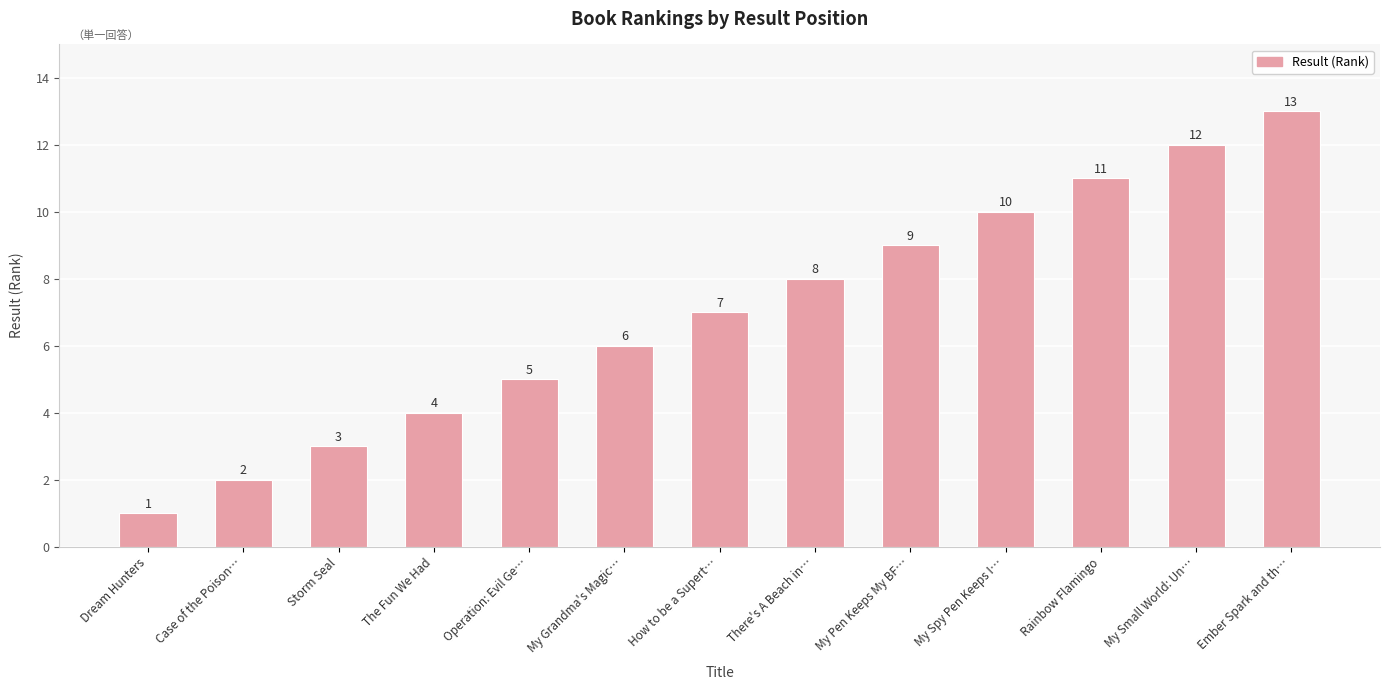

List the labels in order of value, smallest first.

Dream Hunters, Case of the Poison…, Storm Seal, The Fun We Had, Operation: Evil Ge…, My Grandma's Magic…, How to be a Supert…, There's A Beach in…, My Pen Keeps My BF…, My Spy Pen Keeps I…, Rainbow Flamingo, My Small World: Un…, Ember Spark and th…